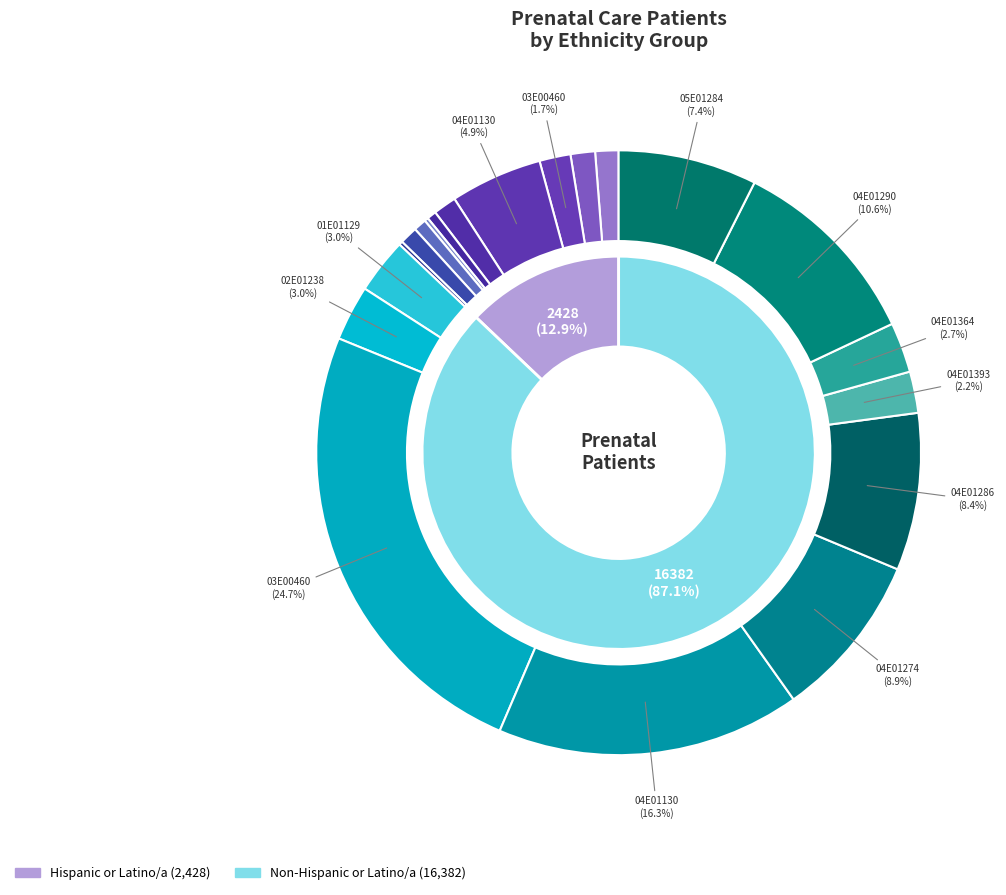

Does 04E01364 account for over 50% of the chart?

No